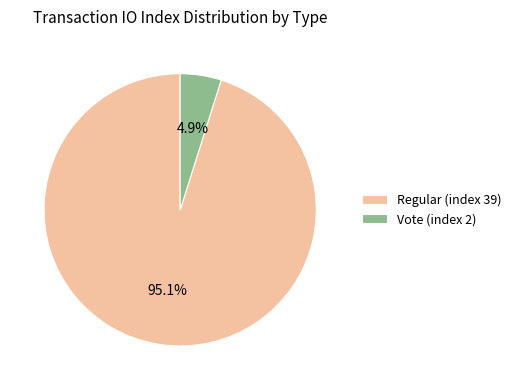

Count the number of slices in the pie.

2